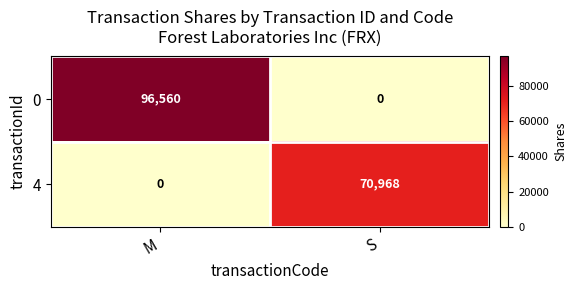

What is the difference between the maximum and minimum values in the 4 series?

70968